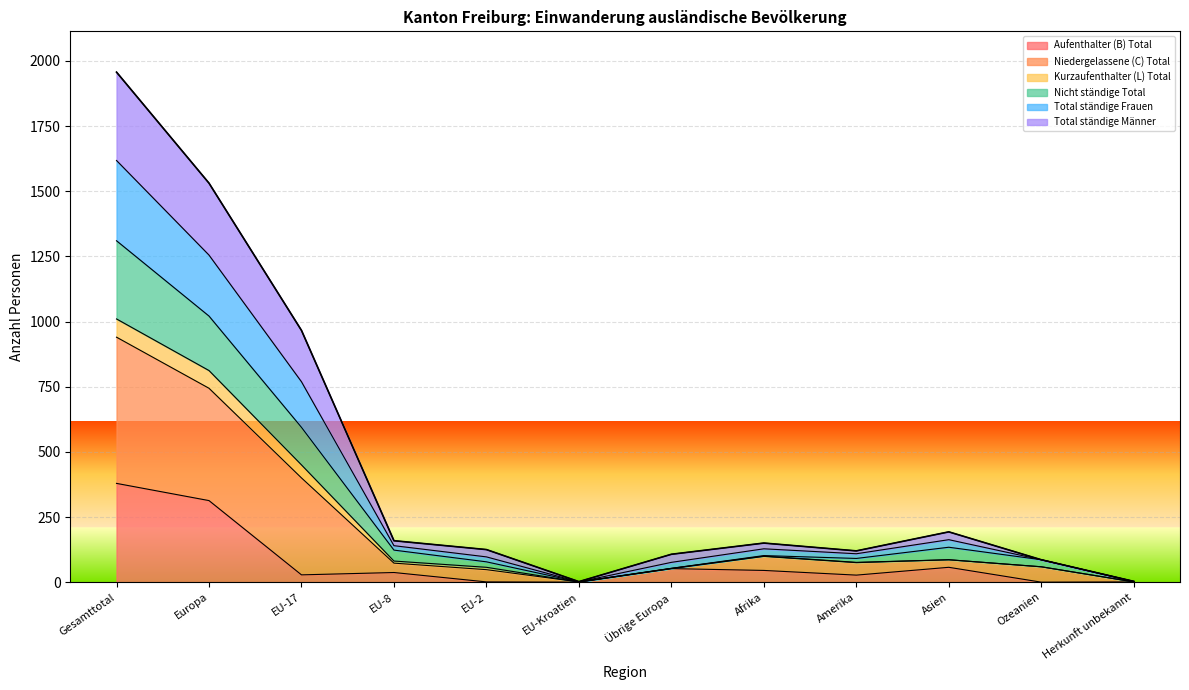

At which label does Aufenthalter (B) Total reach its peak?

Gesamttotal